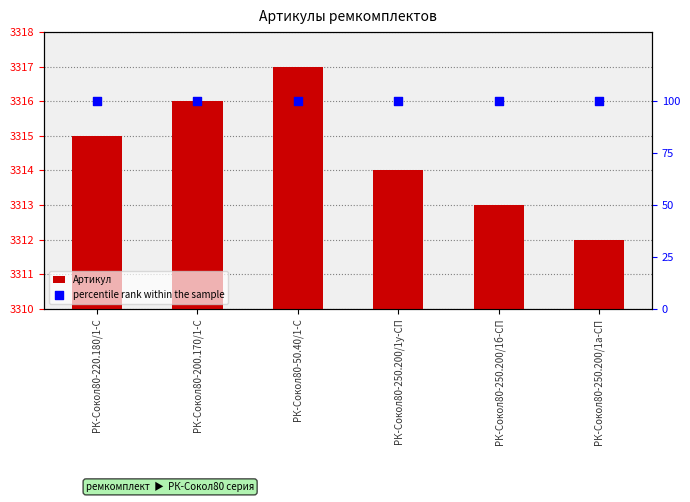

At which category is the sum across all series the highest?

РК-Сокол80-50.40/1-С